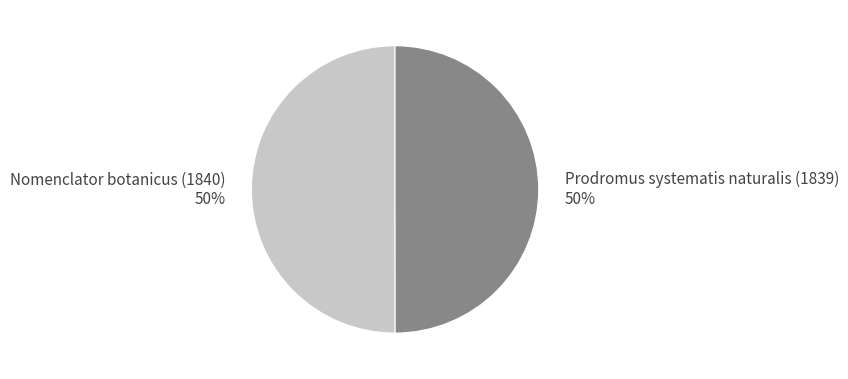

To the nearest percent, what percentage of the pie is Nomenclator botanicus (1840)?

50%